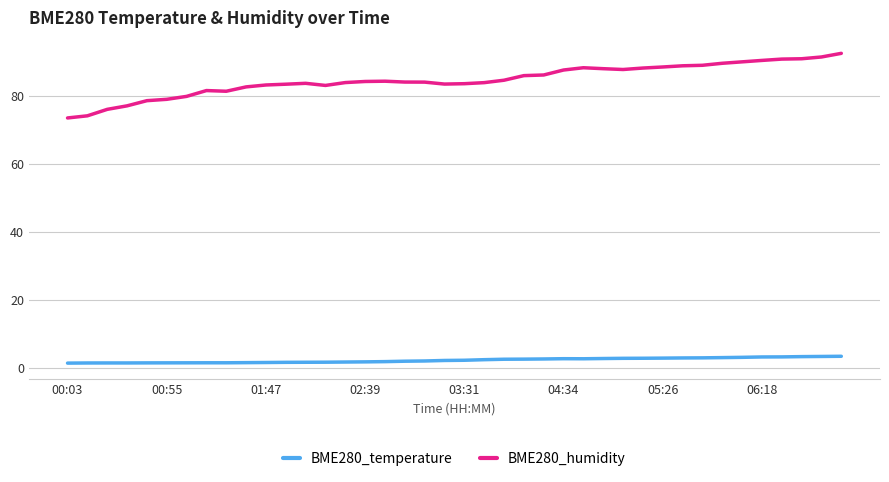

Which series has the largest total across all categories?

BME280_humidity